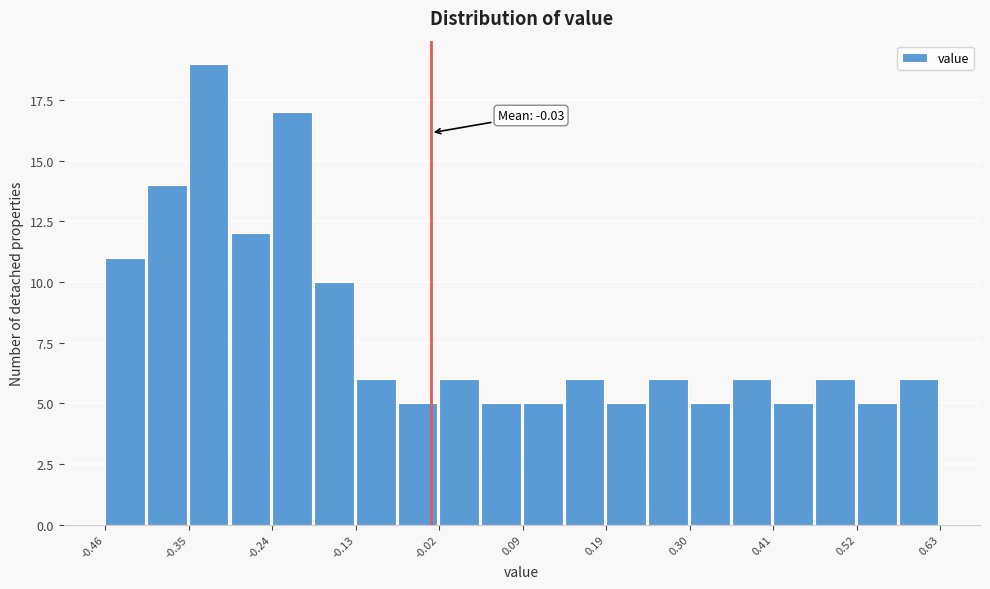

Around what value on the x-axis is the tallest bar? Give the approximate position of its centre, as read against the axis.

-0.32